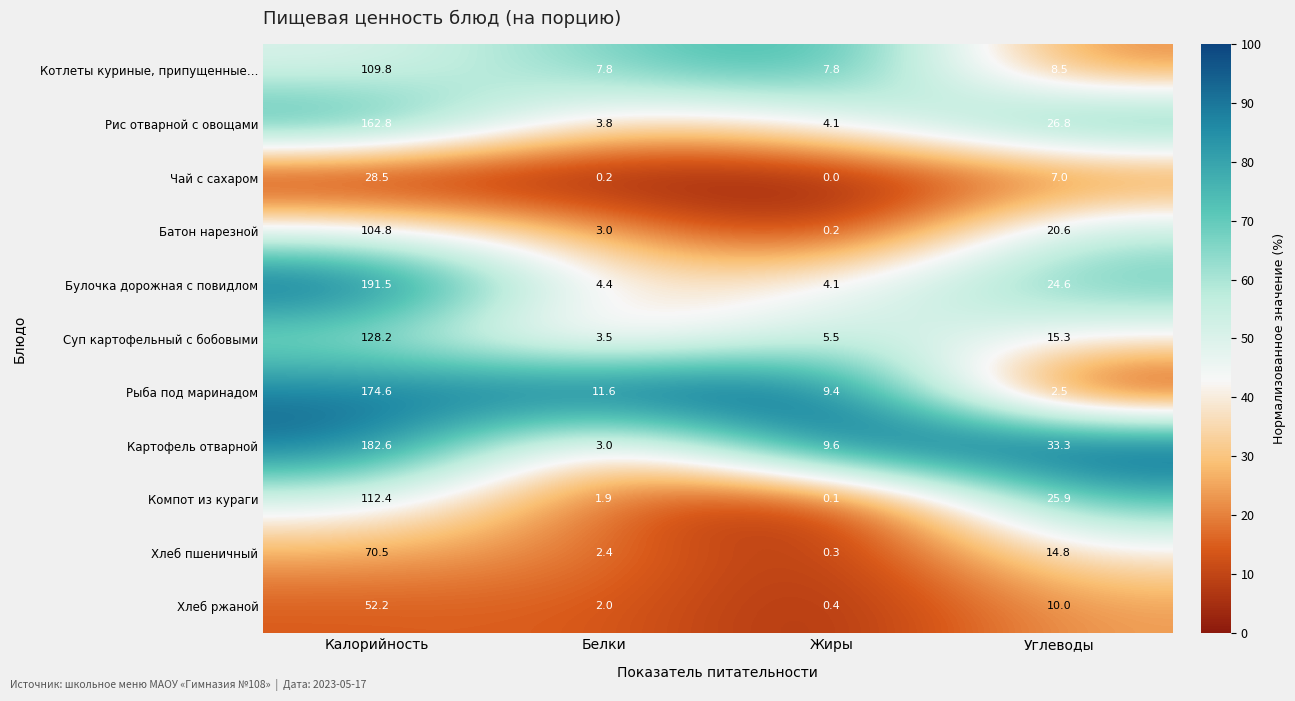

What is the total value across all series at Углеводы?

189.3